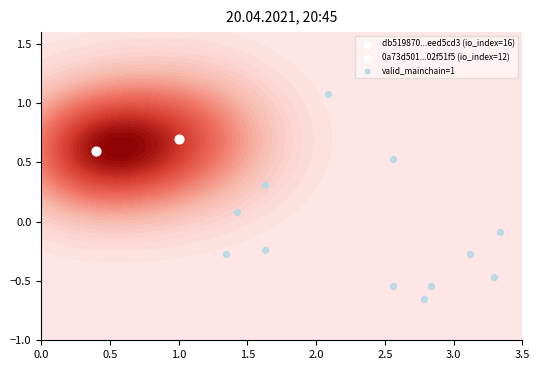

How many data points are above 0?

4